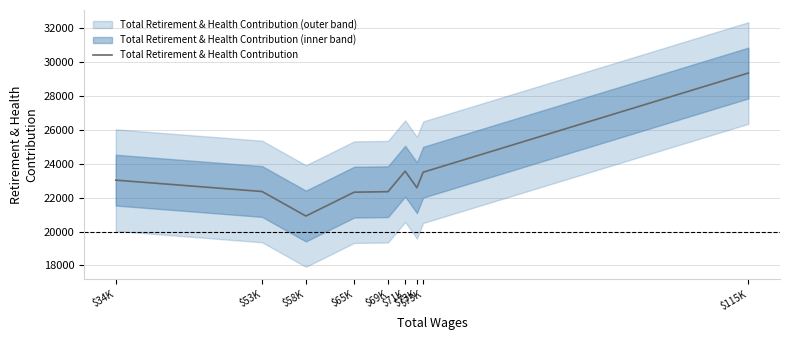

Where is the data nearest to the value 25139?

$71K